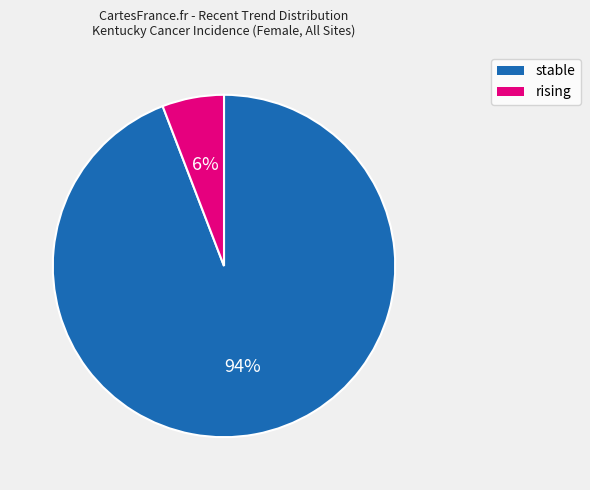

The stable slice represents 94% of the pie. True or false?

True